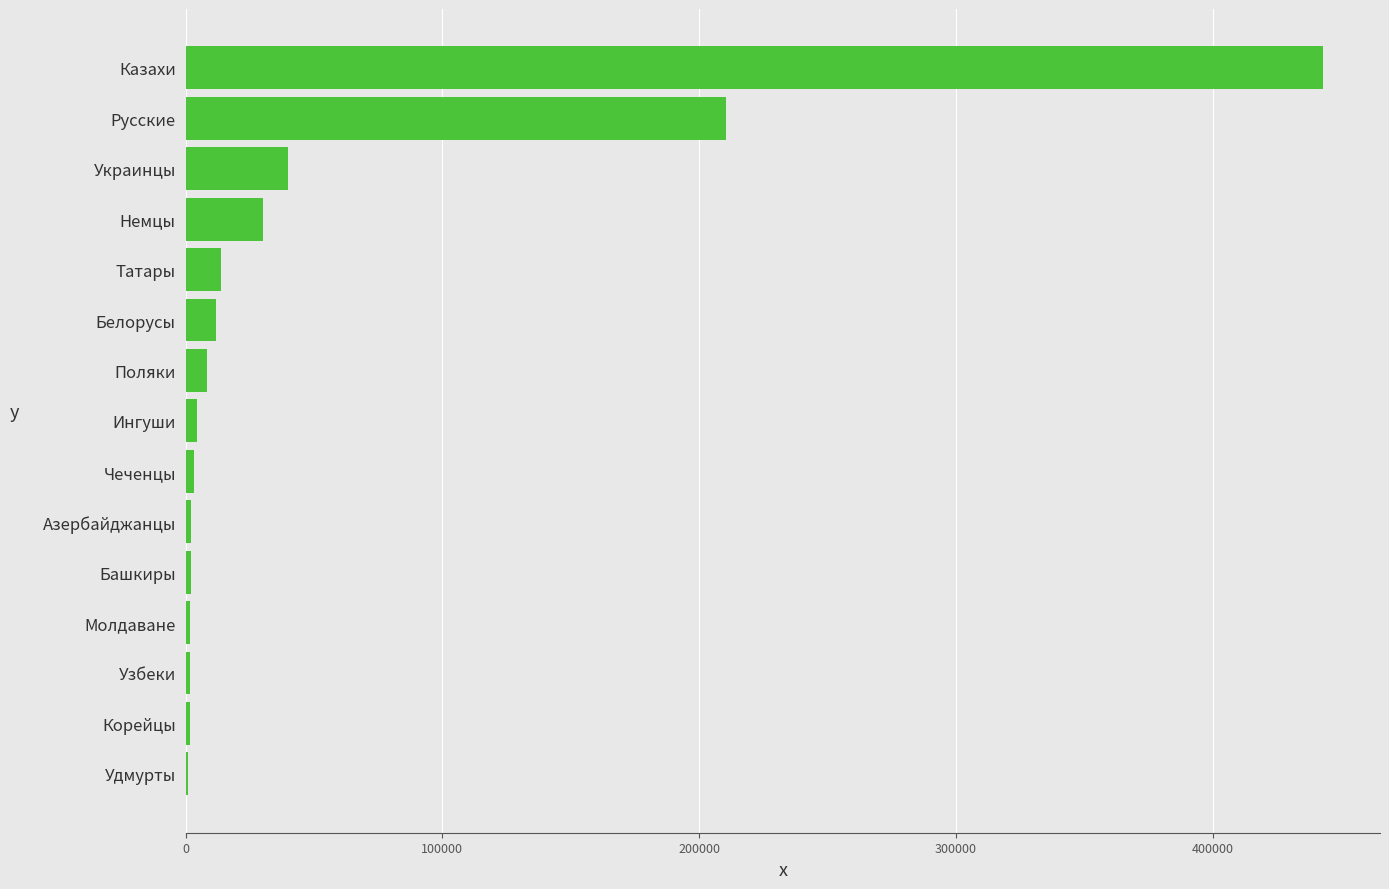

The chart shows a value of 443071 at Казахи. True or false?

True